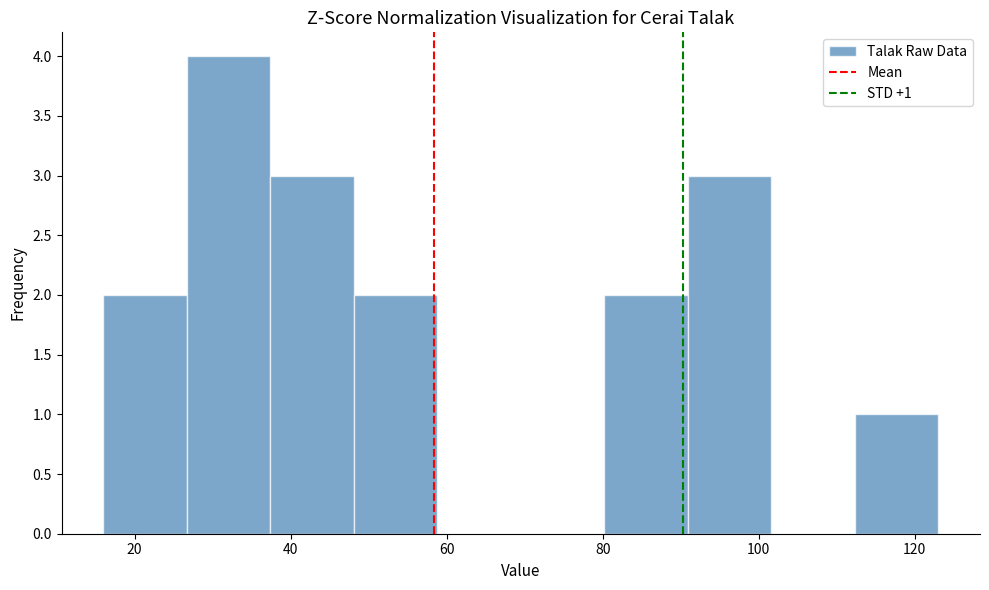

Over which range of the x-axis is the bar tallest?

26 to 38